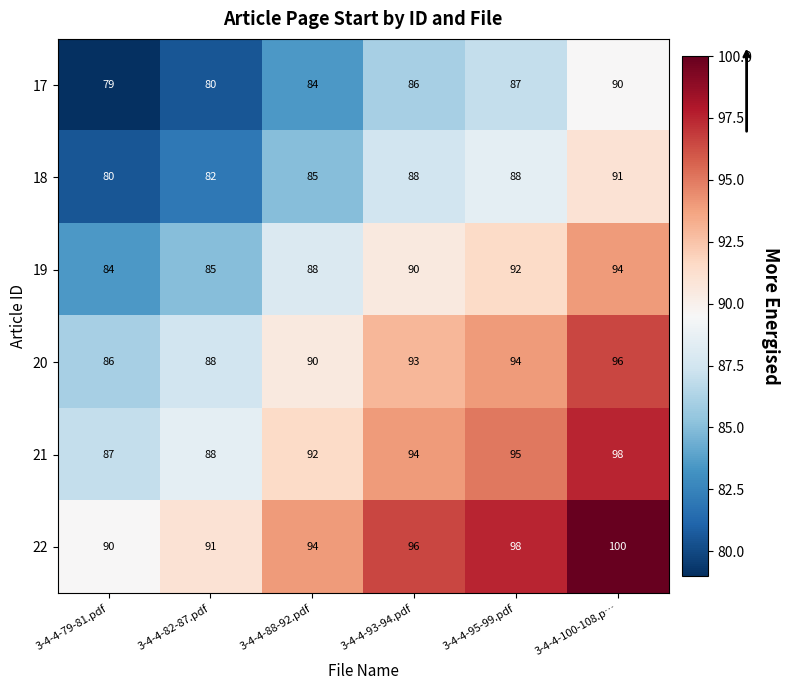

The value of 19 at 3-4-4-100-108.p… is 166. True or false?

False